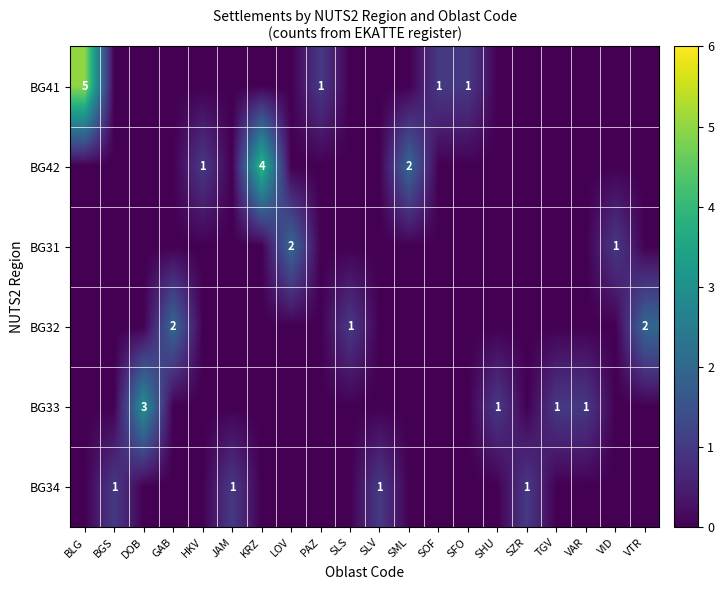

The BG42 series shows 1 at SML. True or false?

False